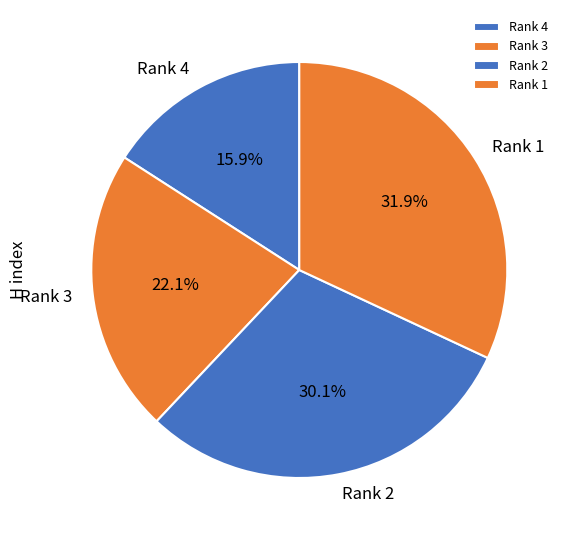

What percentage is NOT represented by Rank 4?

84.1%